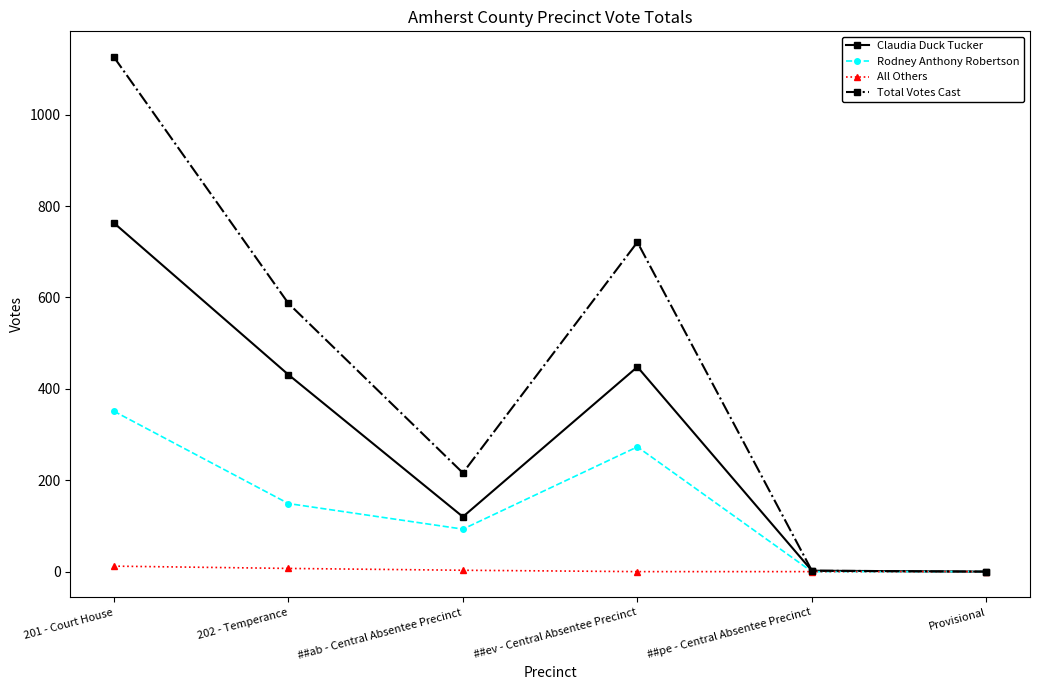

List the series in order of their peak value, highest first.

Total Votes Cast, Claudia Duck Tucker, Rodney Anthony Robertson, All Others